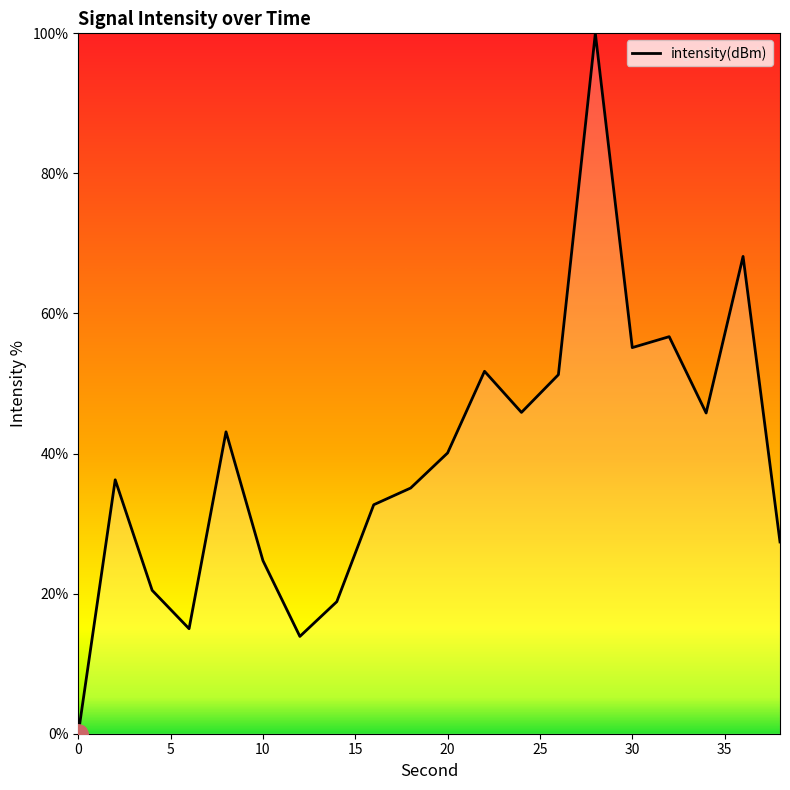

True or false: there are more than 1 points higher than both neighbors.

True